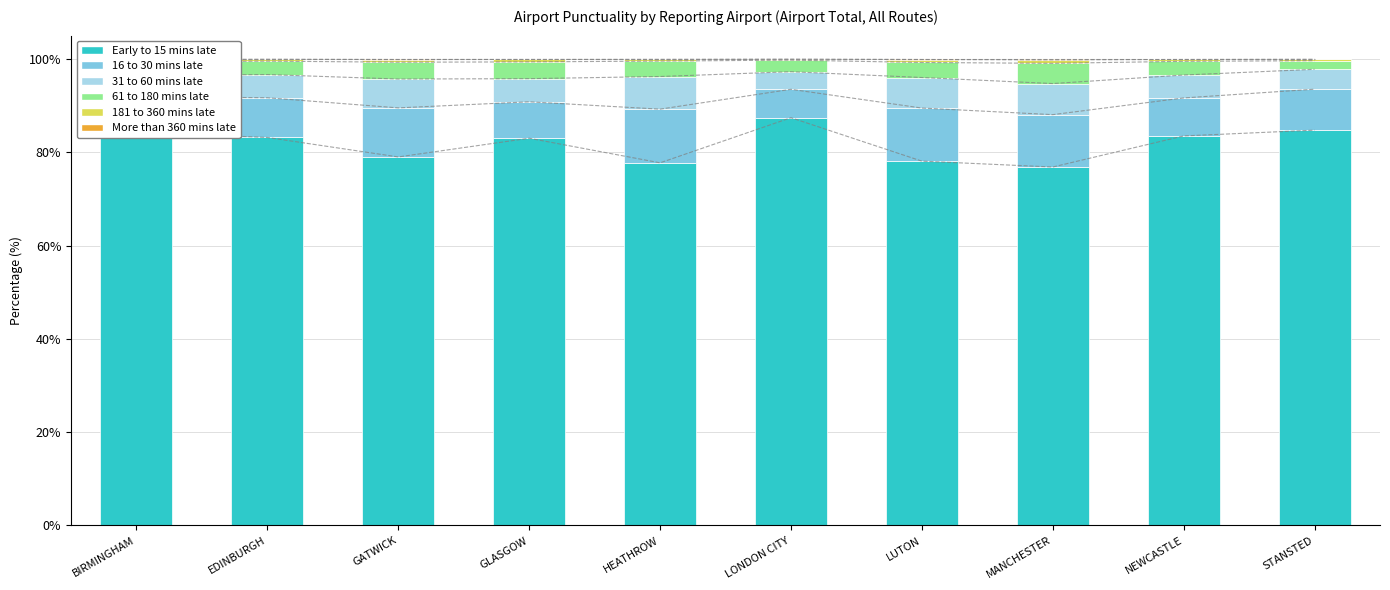

What is the label of the 9th bar from the right?

EDINBURGH